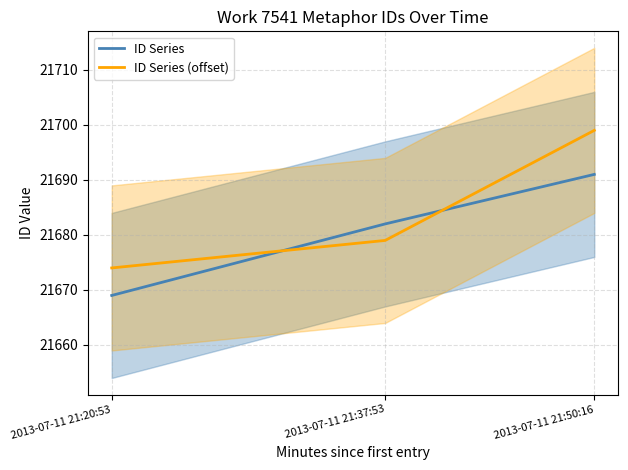

The value of ID Series at 2013-07-11 21:20:53 is 12239. True or false?

False